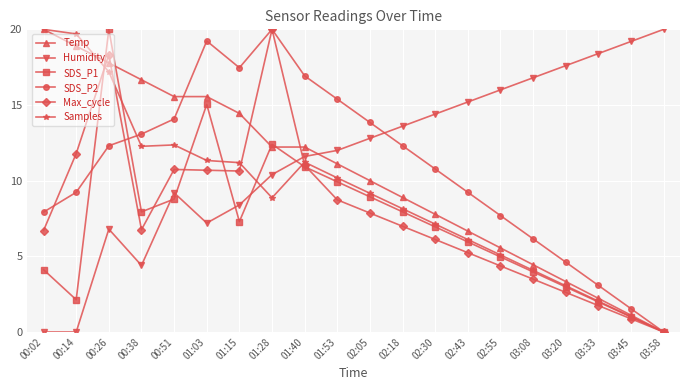

Which series ends up on top after the final intersection of Humidity and SDS_P1?

Humidity